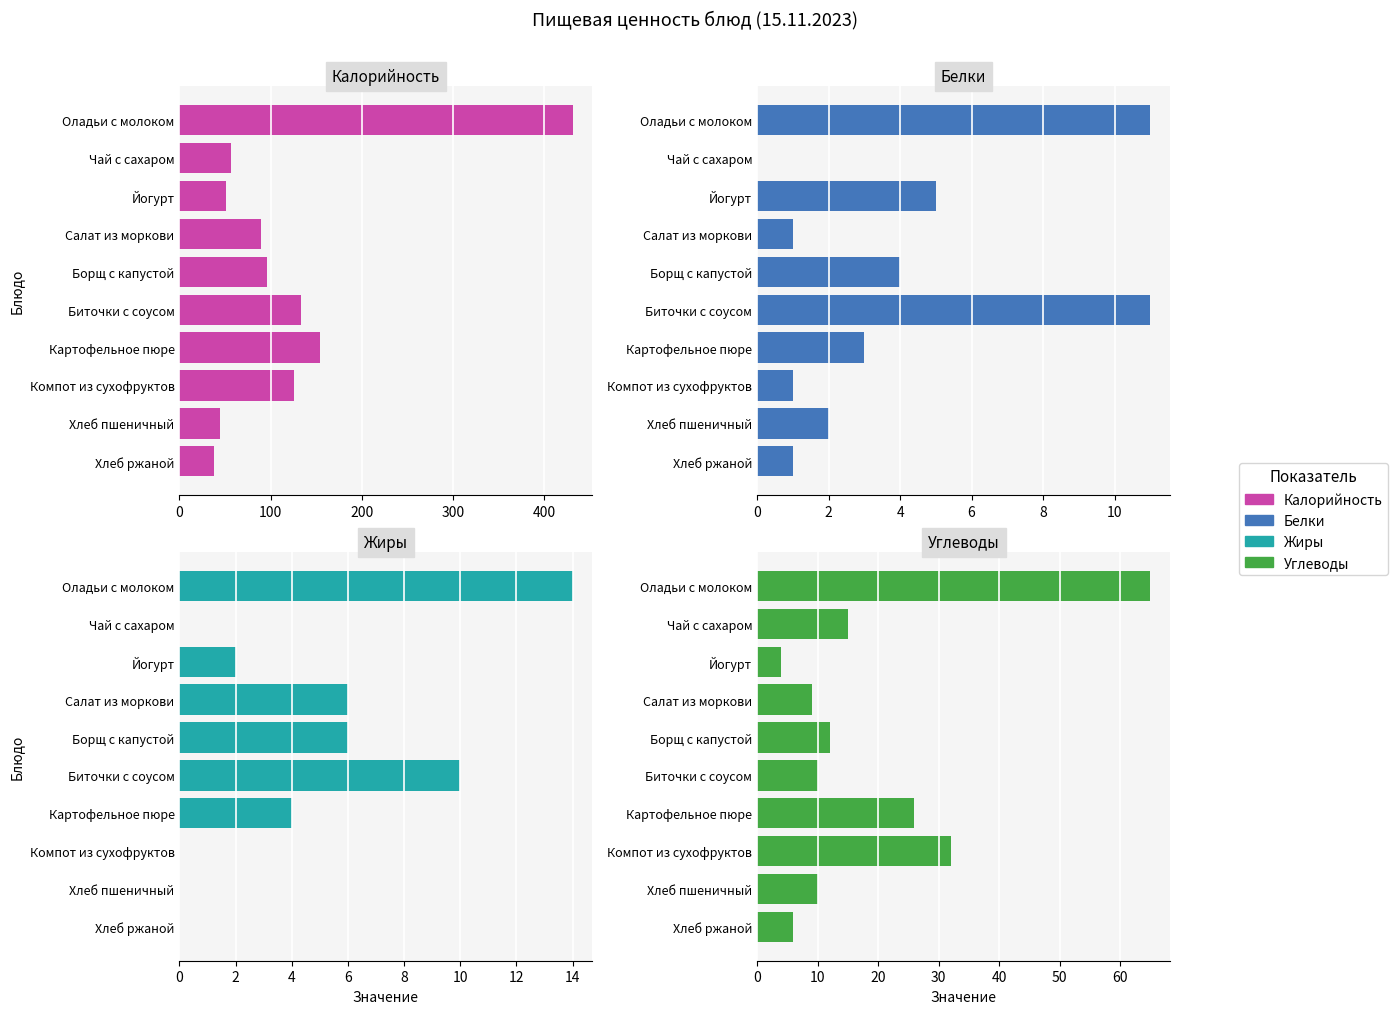

Which series has the largest total across all categories?

Калорийность